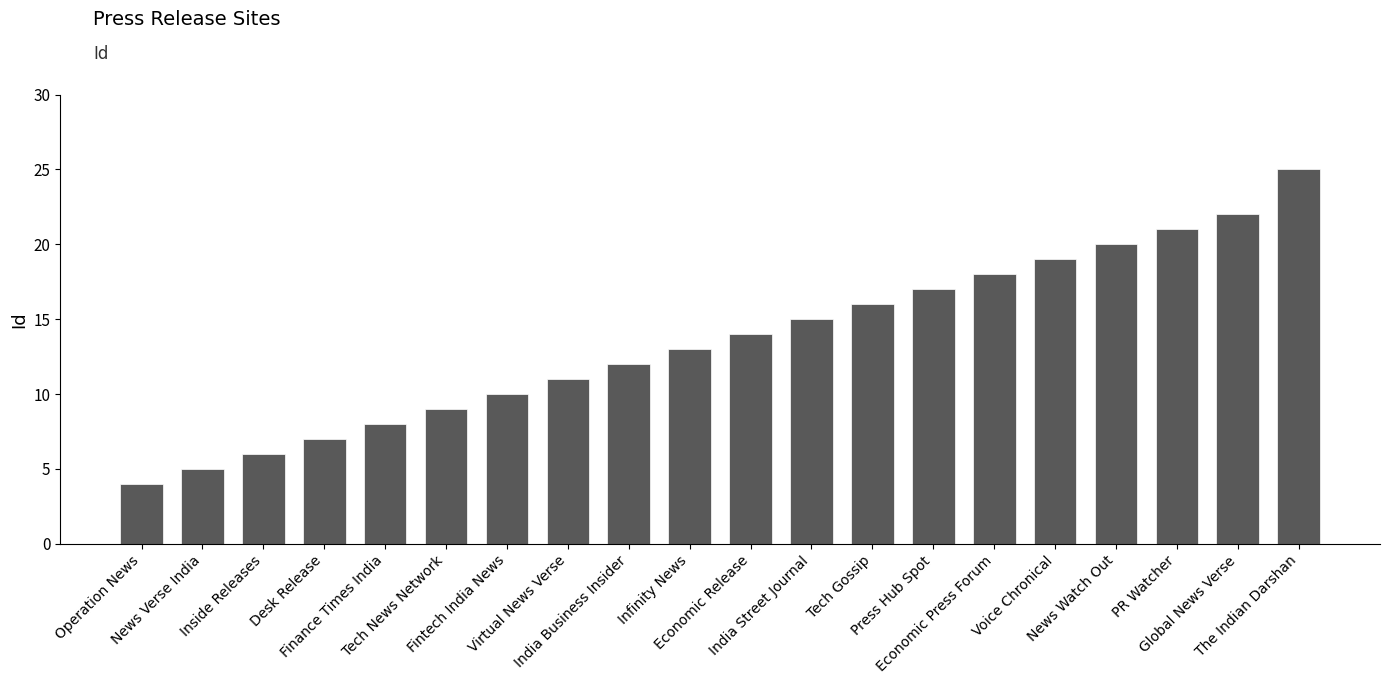

The chart shows a value of 6 at Global News Verse. True or false?

False